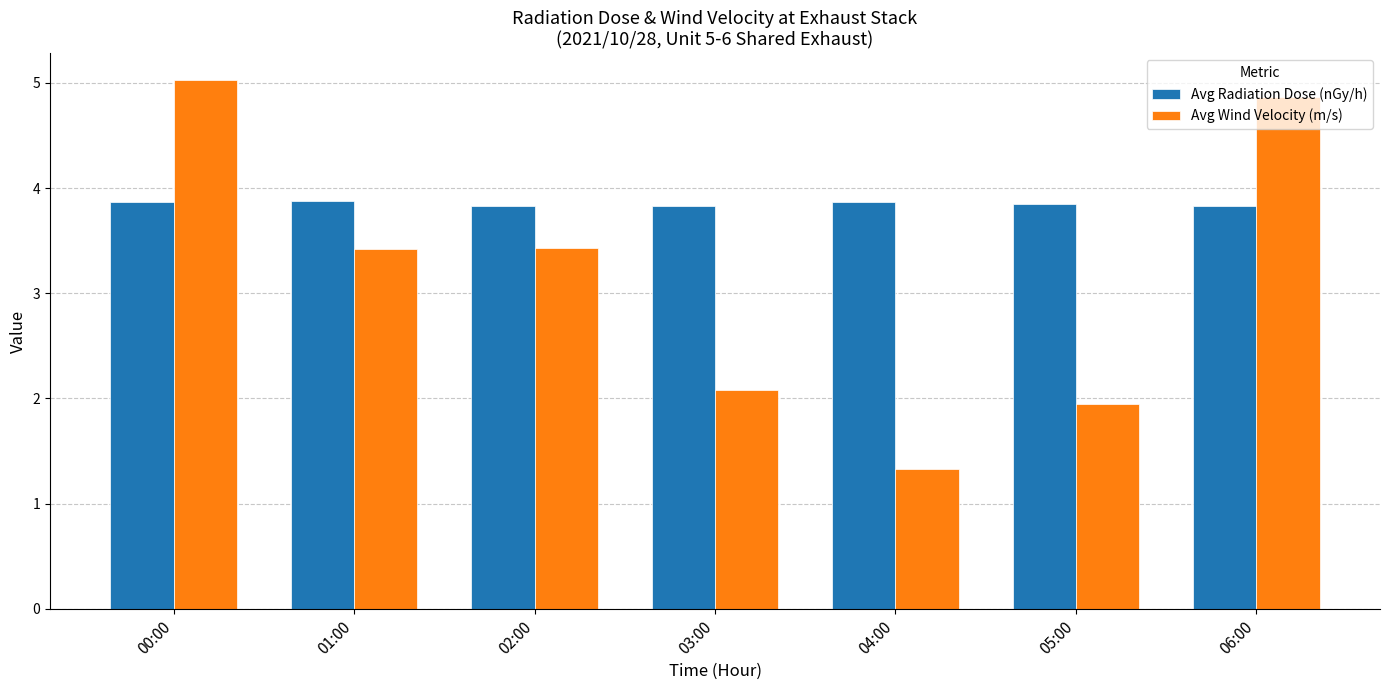

Which series has the widest spread of values?

Avg Wind Velocity (m/s)